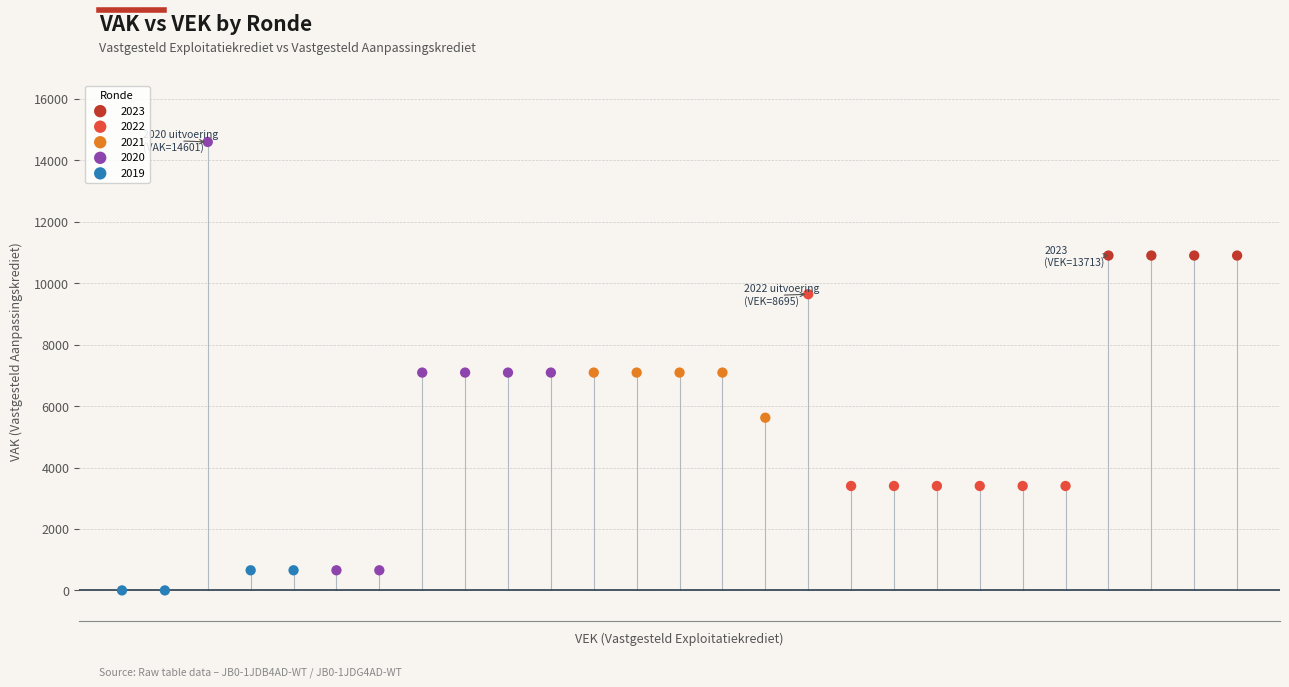

What are all the series names shown in the legend?

2023, 2022, 2021, 2020, 2019